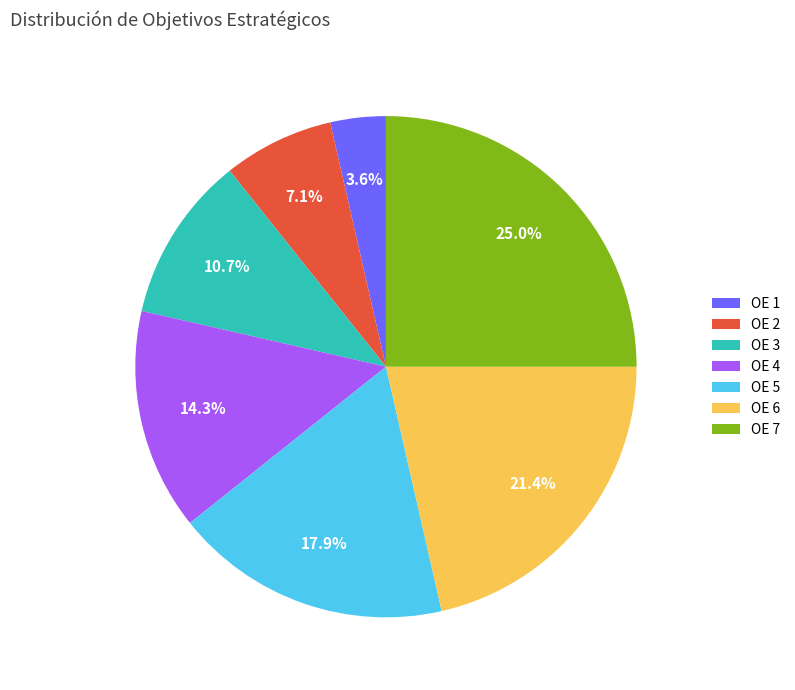

Rank the categories by value from lowest to highest.

OE 1, OE 2, OE 3, OE 4, OE 5, OE 6, OE 7